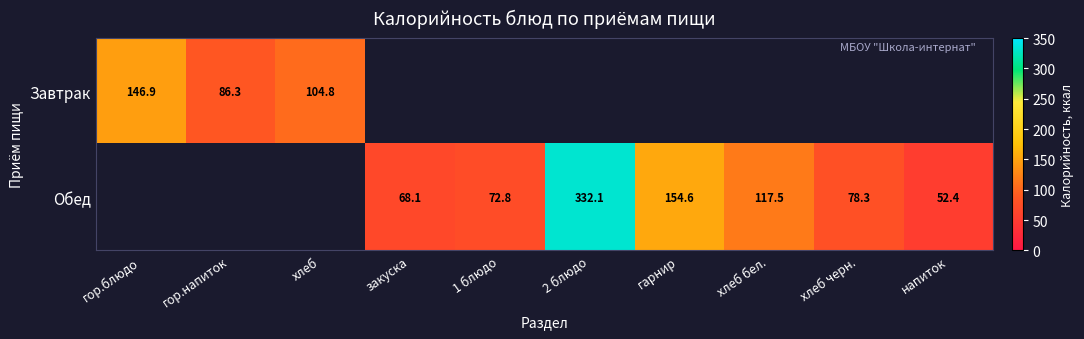

True or false: Обед has a value of 78.3 at хлеб черн..

True